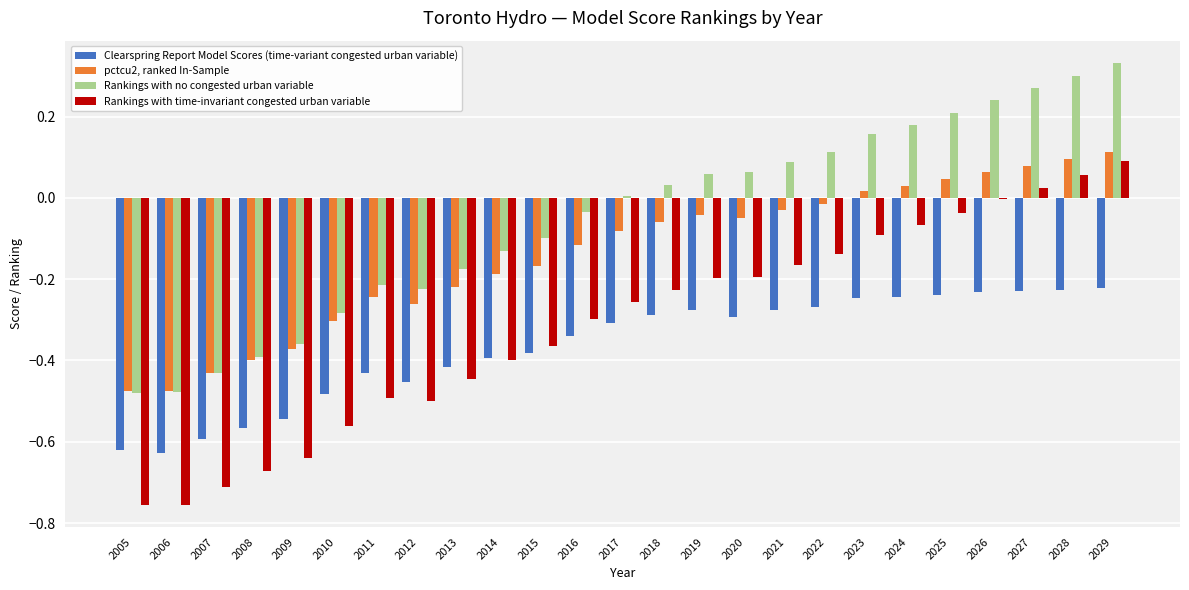

What is the total value across all series at 2006?

-2.3